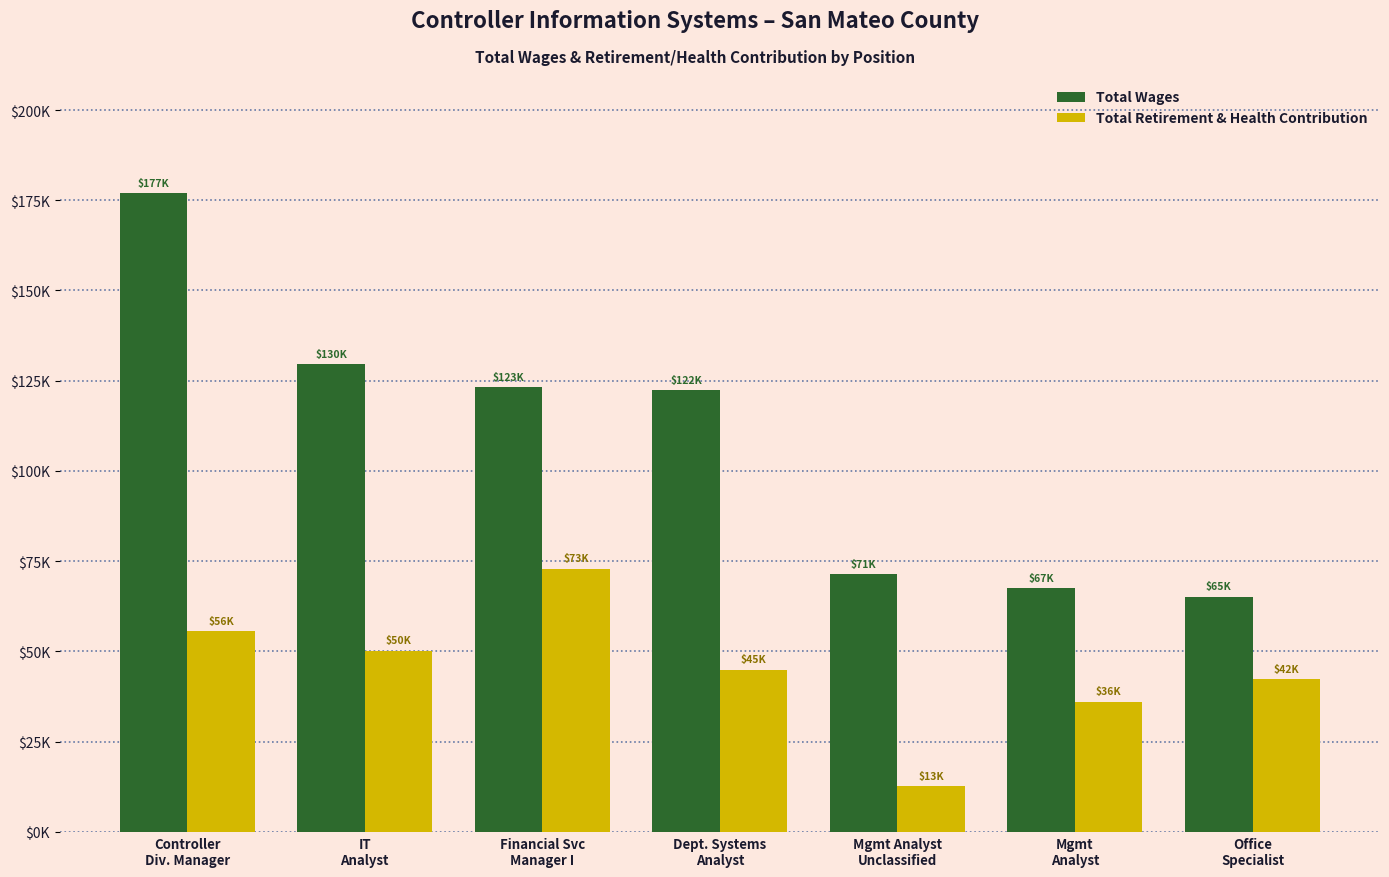

Are the bars horizontal?

No